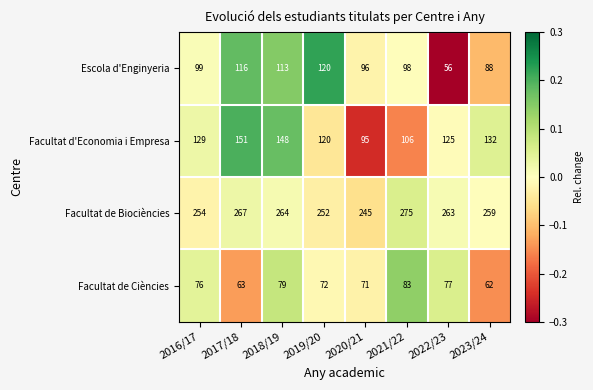

What is the sum of the Escola d'Enginyeria values at 2017/18 and 2022/23?

172